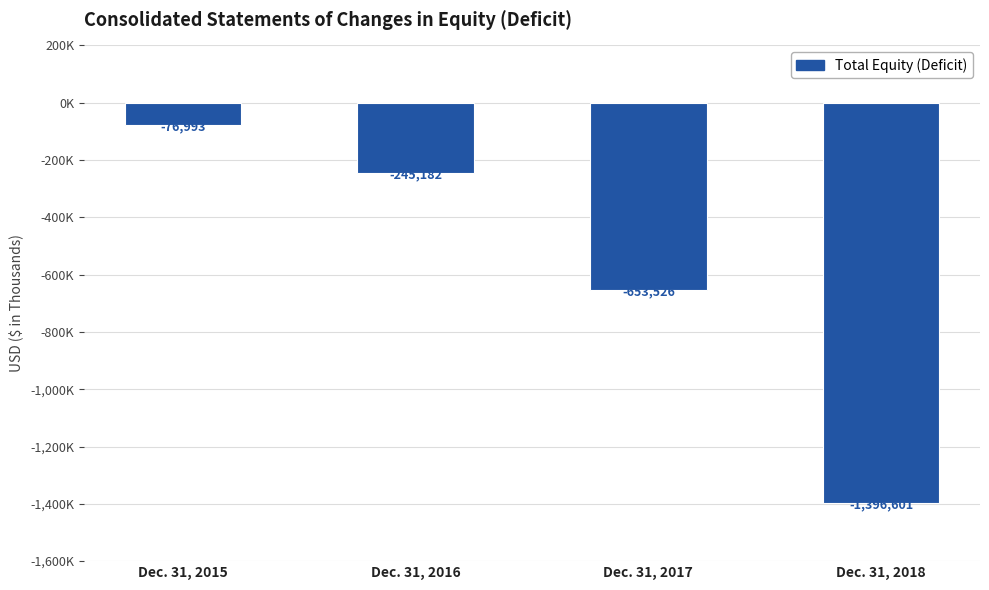

Where is the data nearest to the value -736797?

Dec. 31, 2017